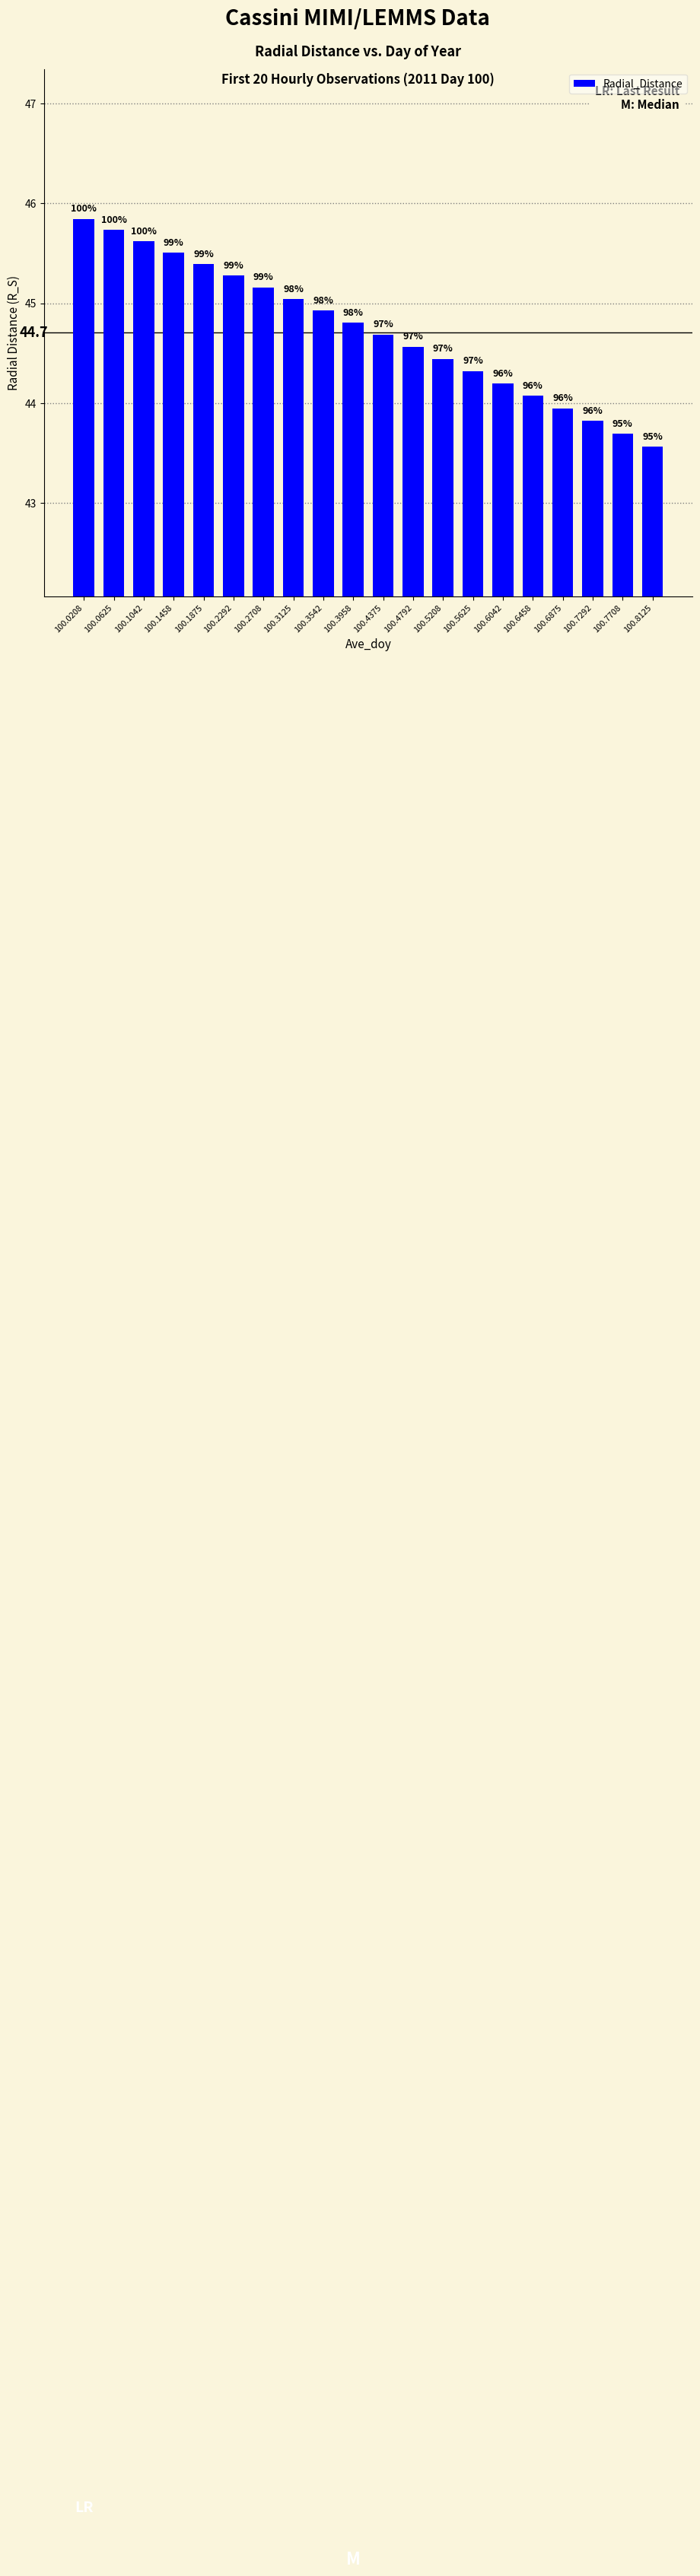

Does the chart contain any negative values?

No